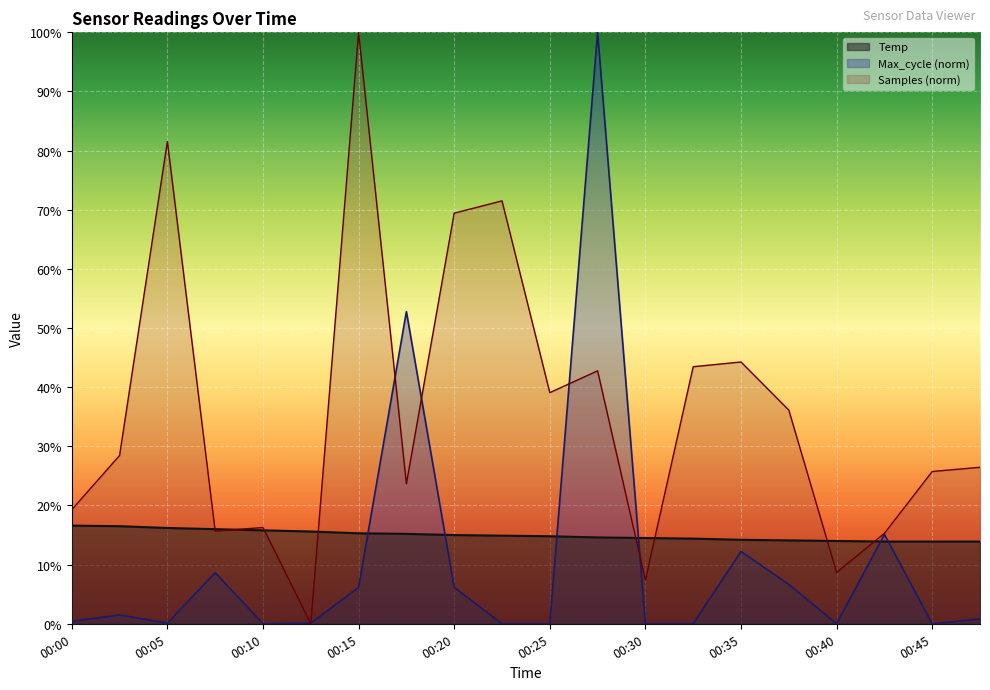

What are all the series names shown in the legend?

Temp, Max_cycle (norm), Samples (norm)